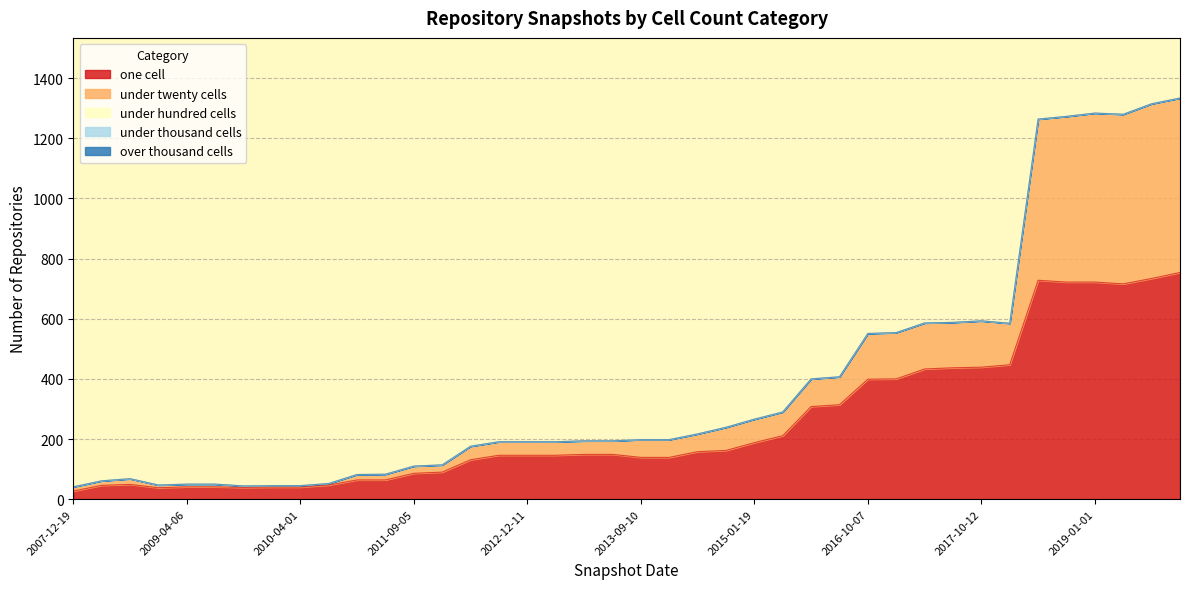

What is the label of the 13th point from the left?

2011-09-05